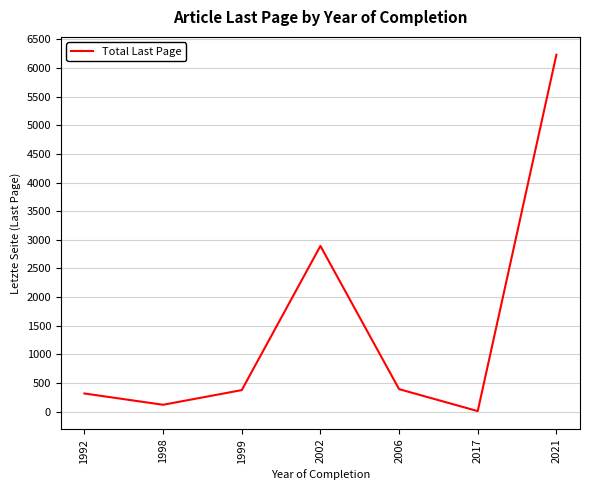

Where is the first local minimum?

1998